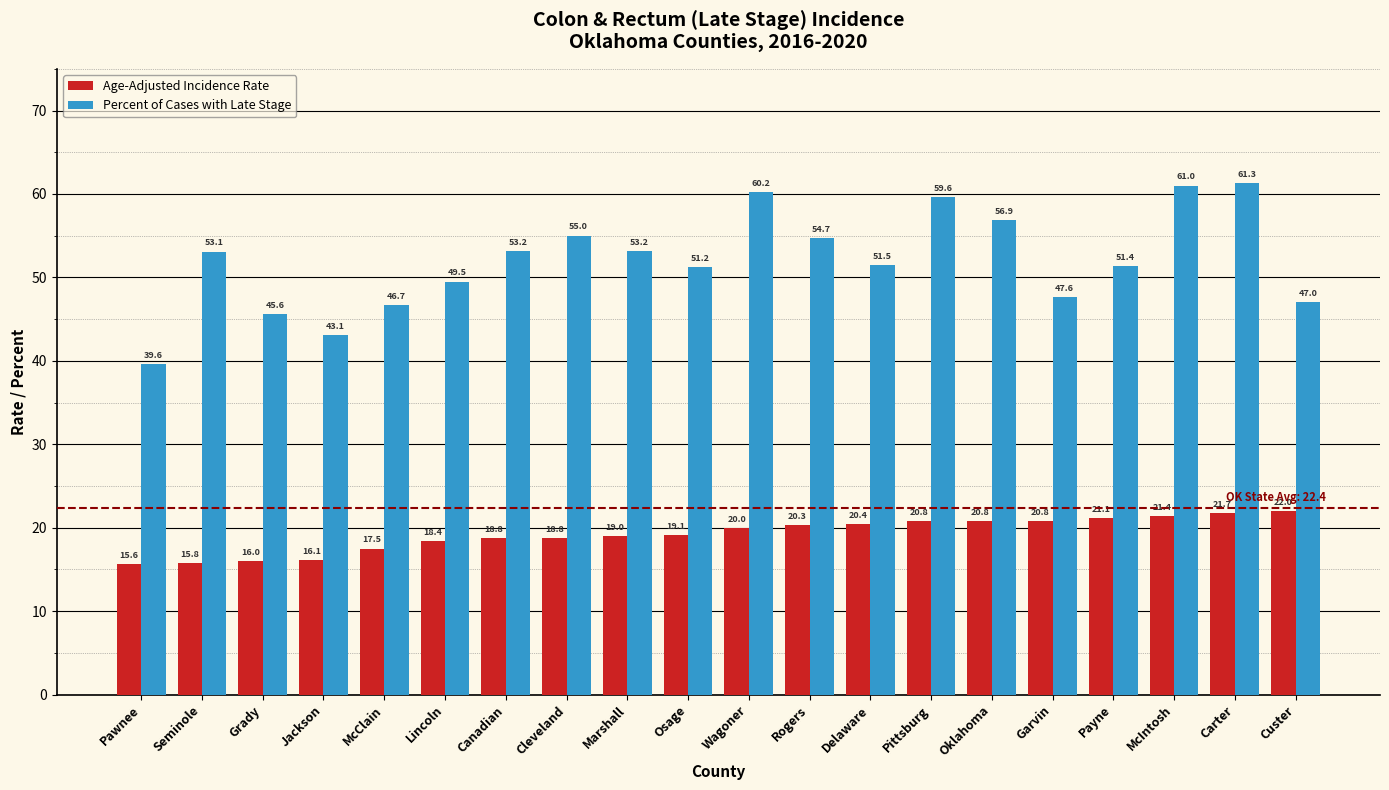

What is the sum of the Age-Adjusted Incidence Rate values at Carter and Custer?

43.7